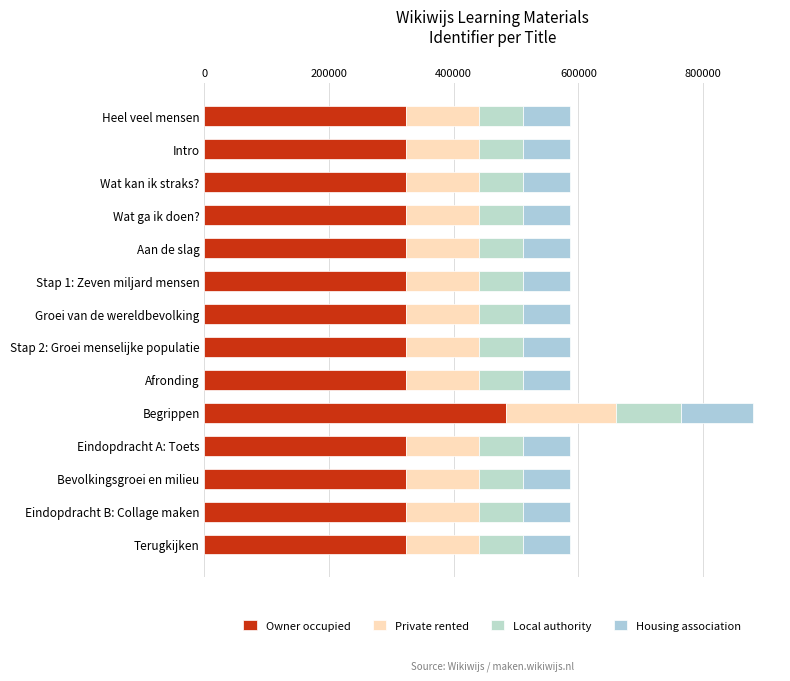

How many categories are shown in the chart?

14